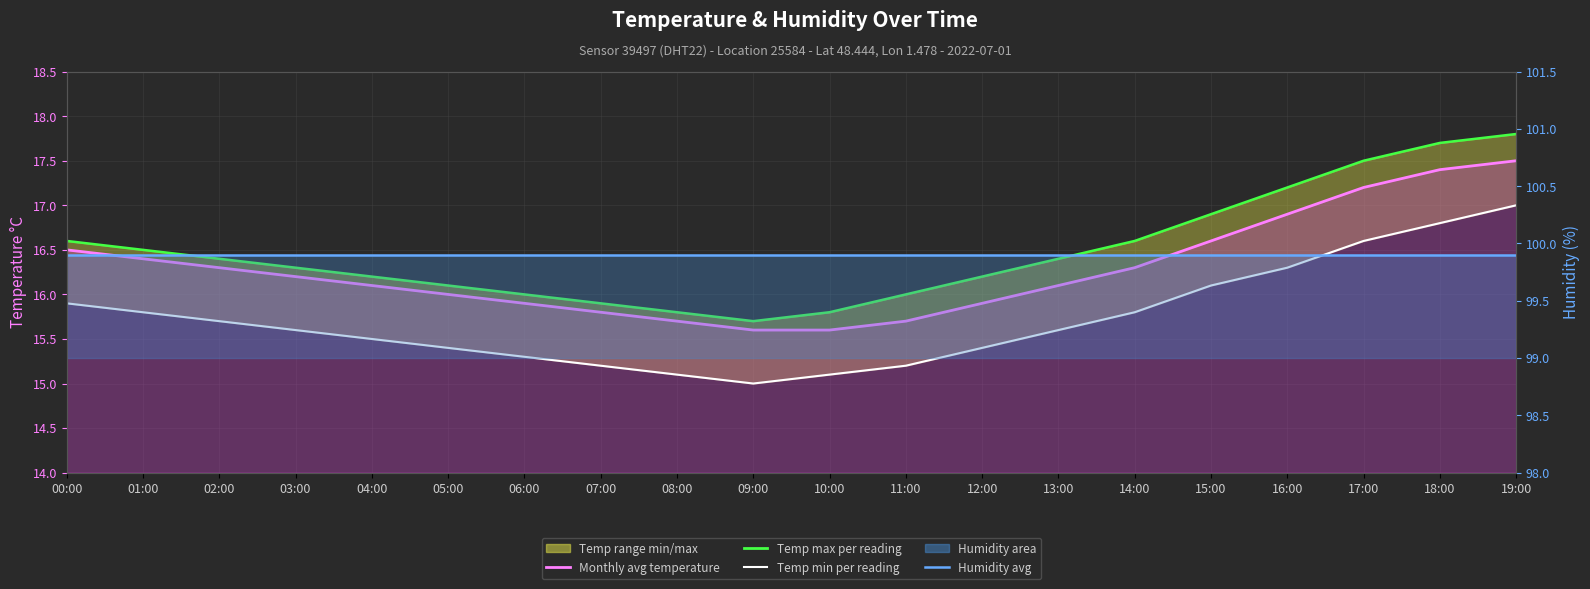

True or false: Monthly avg temperature has a value of 15.9 at 06:00.

True